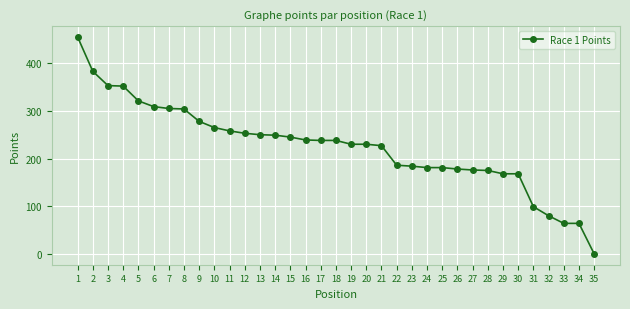

What is the average value?

225